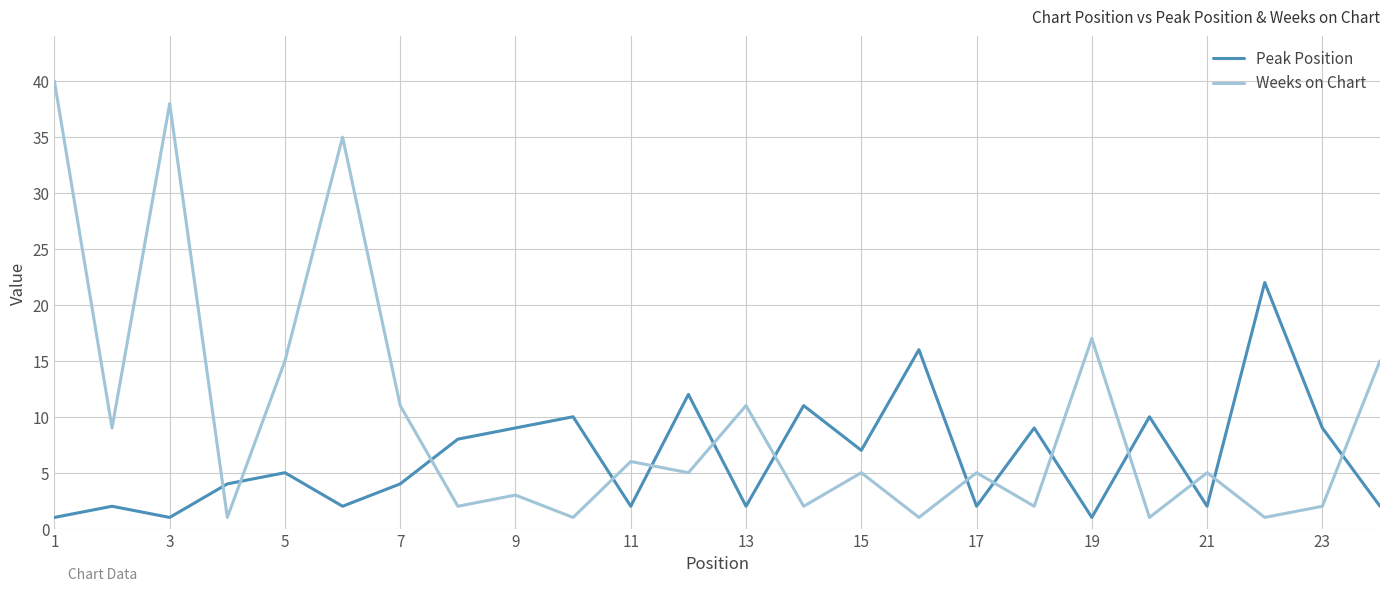

What is the difference between the maximum and minimum values in the Weeks on Chart series?

39